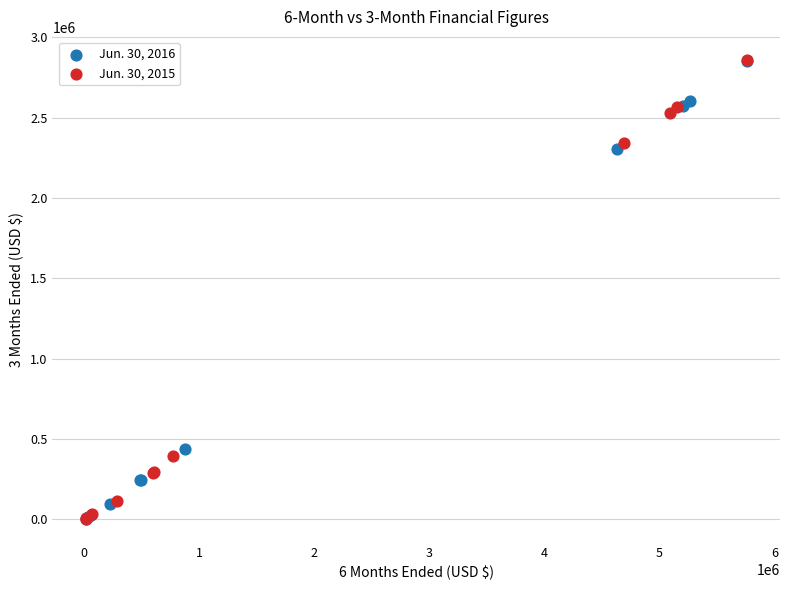

What are all the series names shown in the legend?

Jun. 30, 2016, Jun. 30, 2015